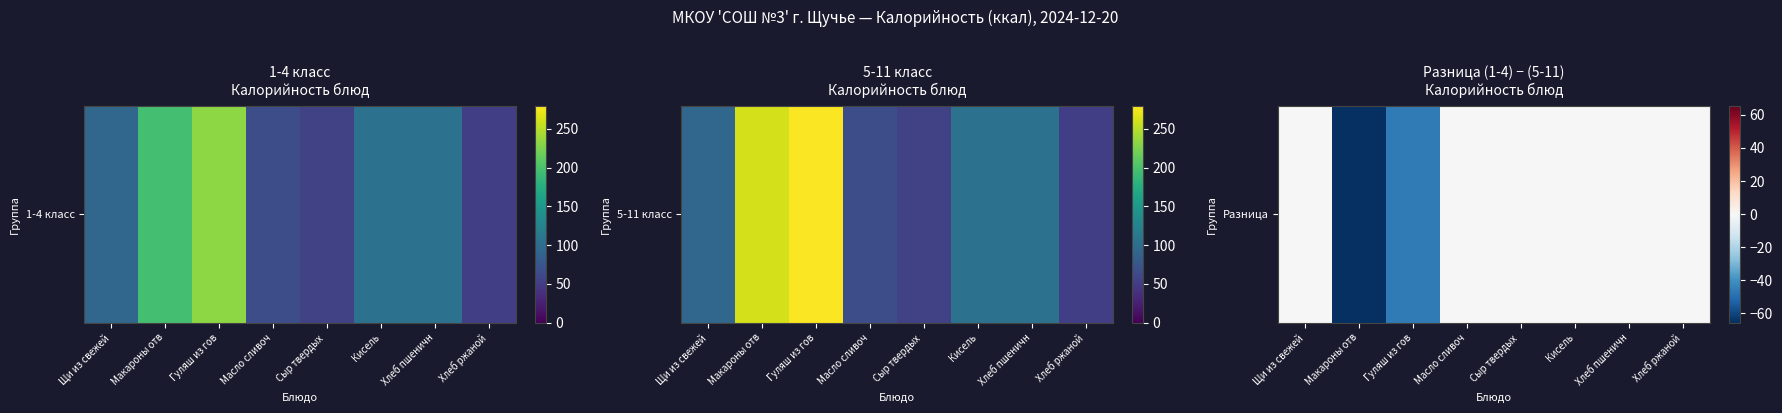

How many values are below 0?

2